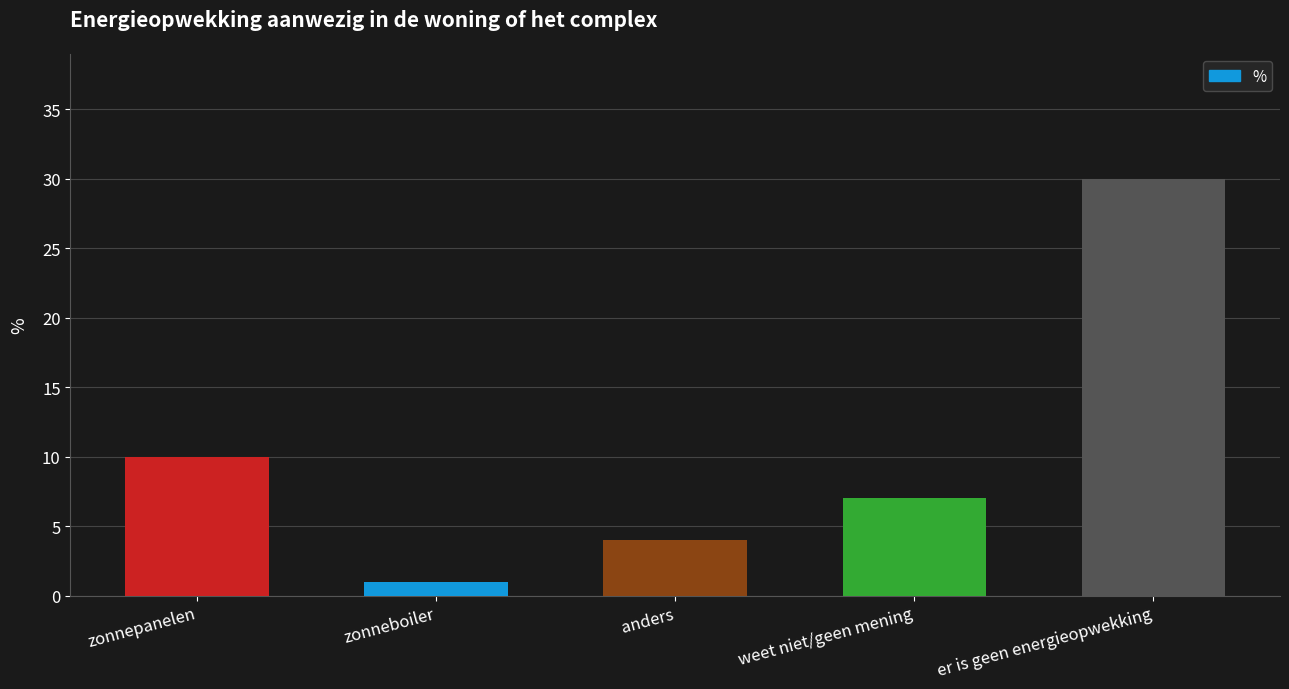

The chart shows a value of 30 at er is geen energieopwekking. True or false?

True